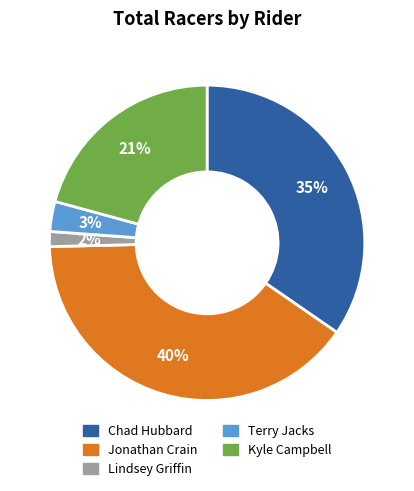

Is there a majority slice in this chart?

No